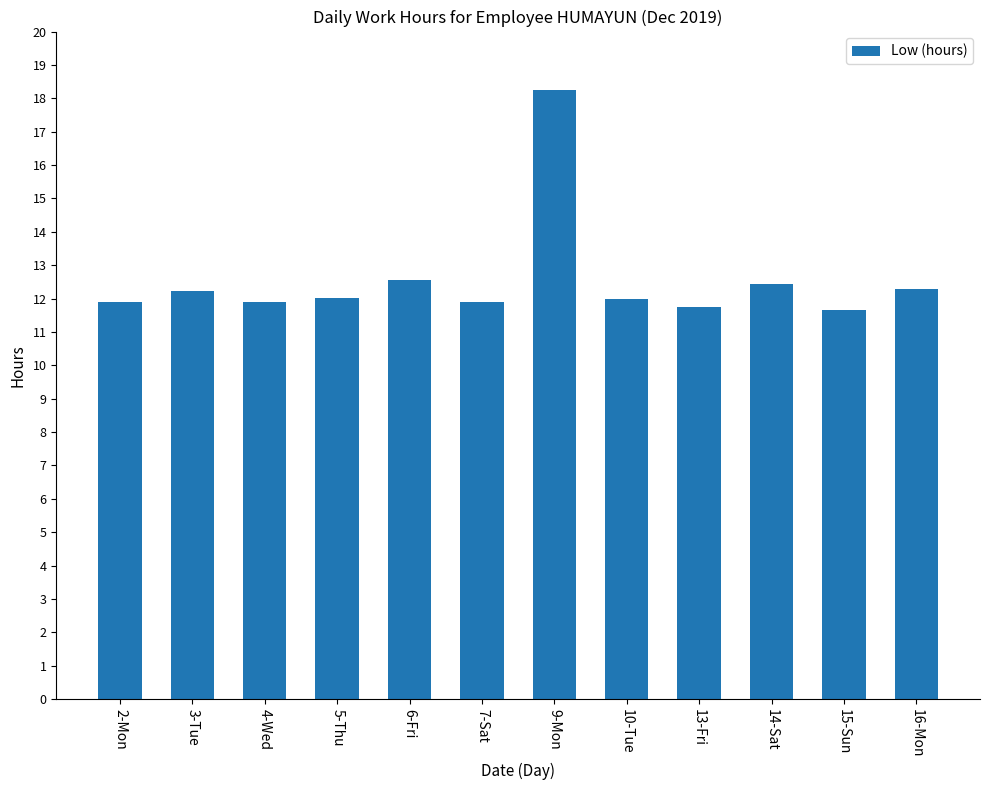

What is the ratio of the value at 13-Fri to the value at 10-Tue?

1.0